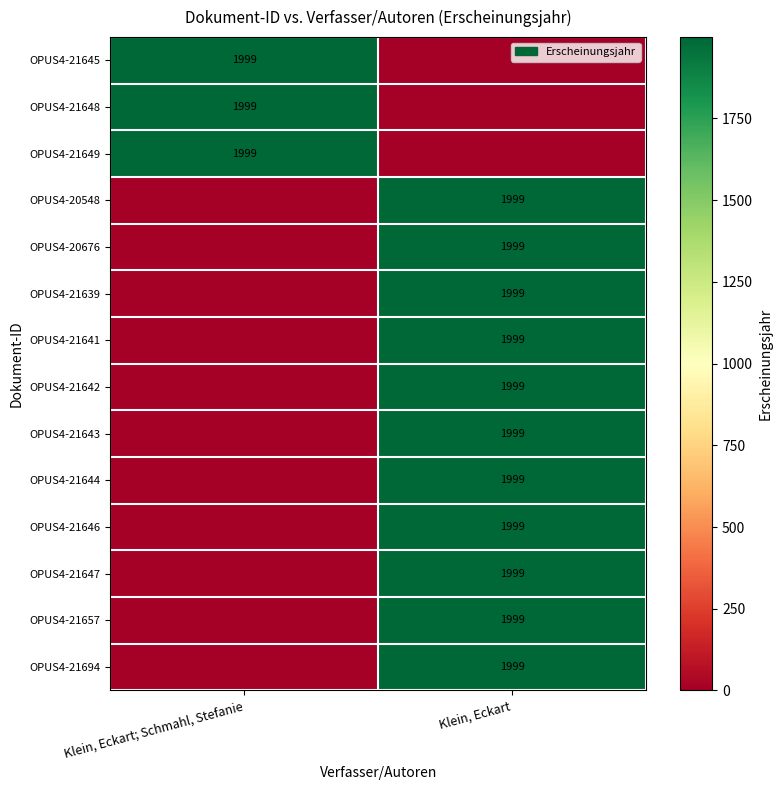

What is the difference between the maximum and minimum values in the OPUS4-21648 series?

1999